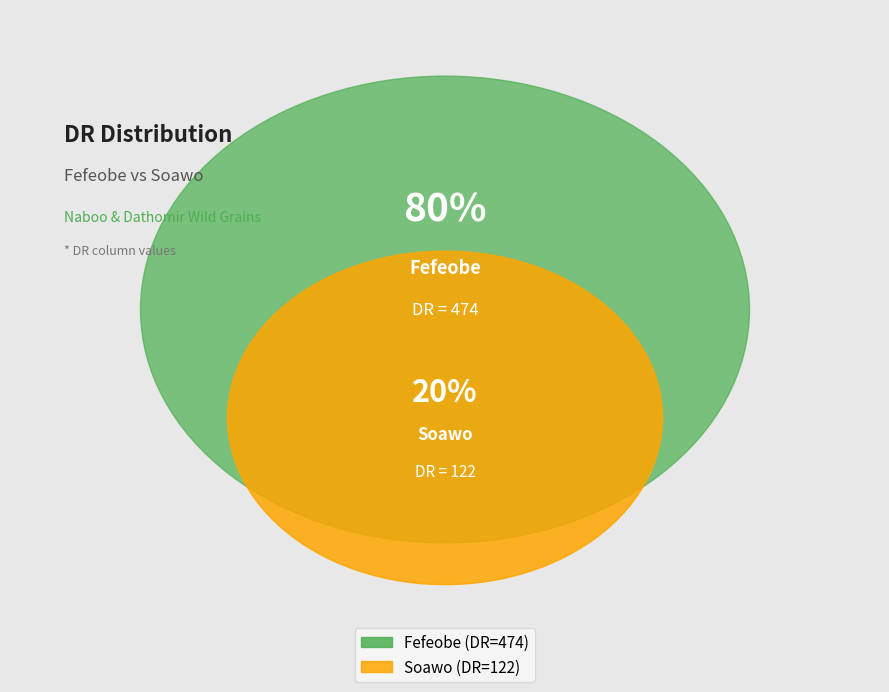

What is the smallest slice in the pie chart?

Soawo